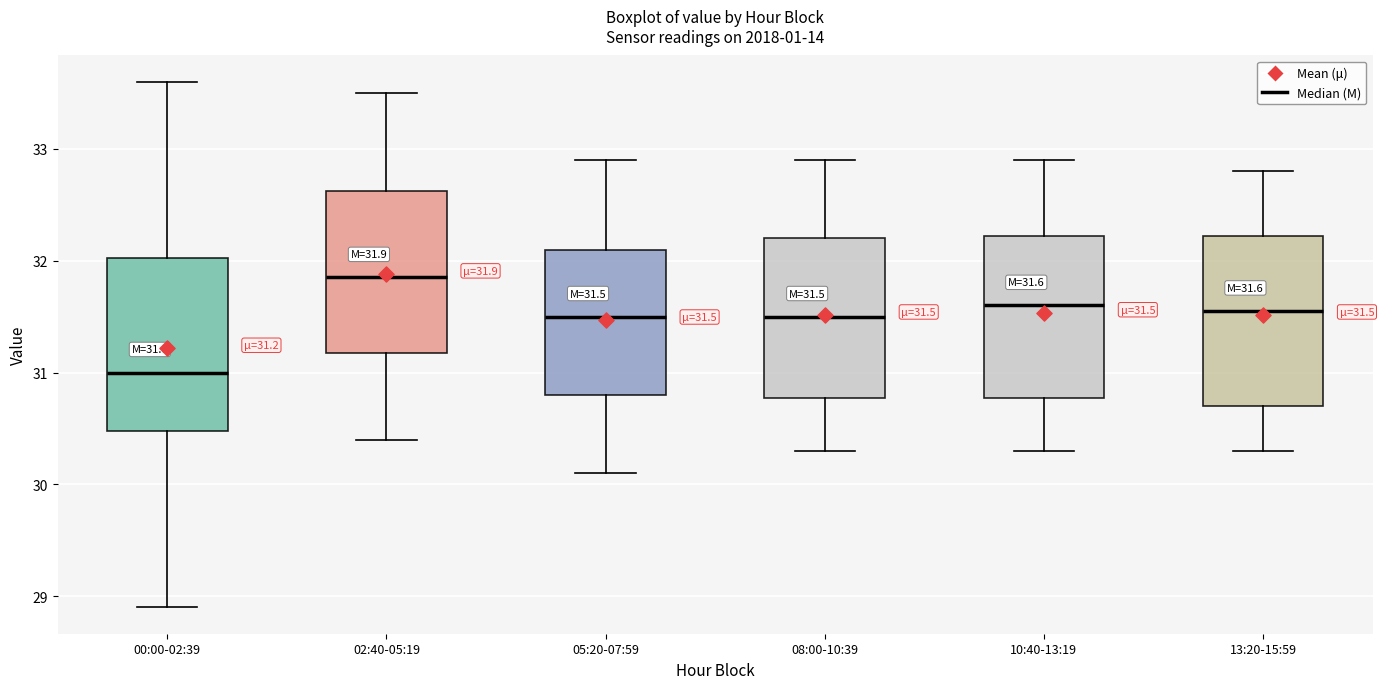

Which box has the lowest median line?

00:00-02:39